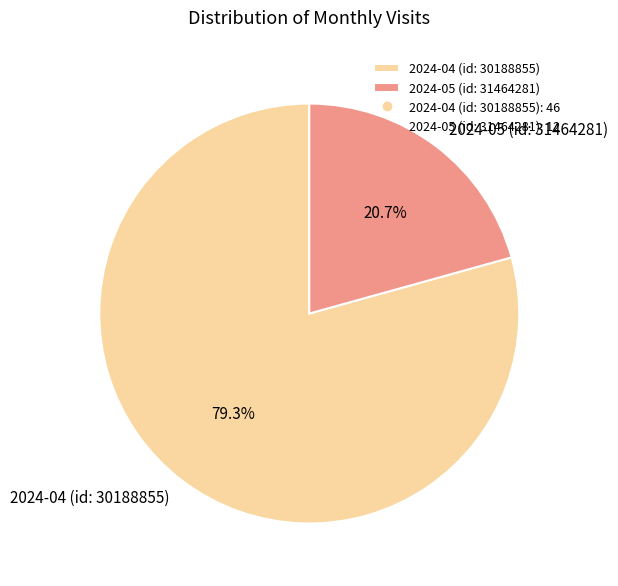

True or false: 2024-05 (id: 31464281) accounts for 21% of the total.

True